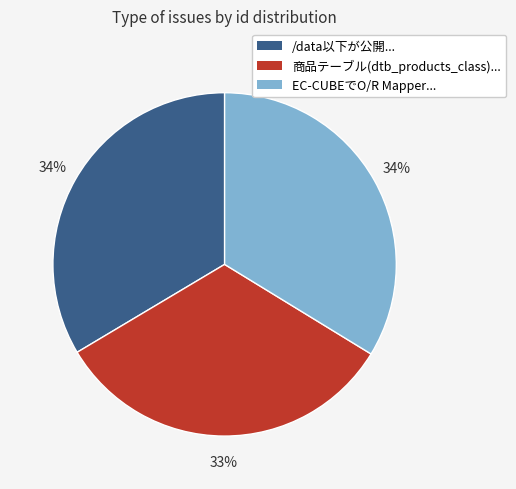

Is there any slice that represents more than half of the pie?

No